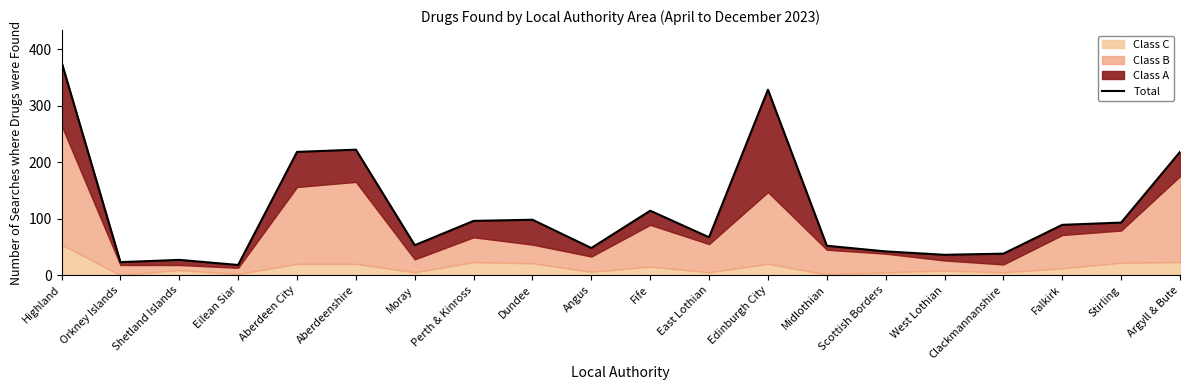

What is the label of the 6th point from the left?

Aberdeenshire